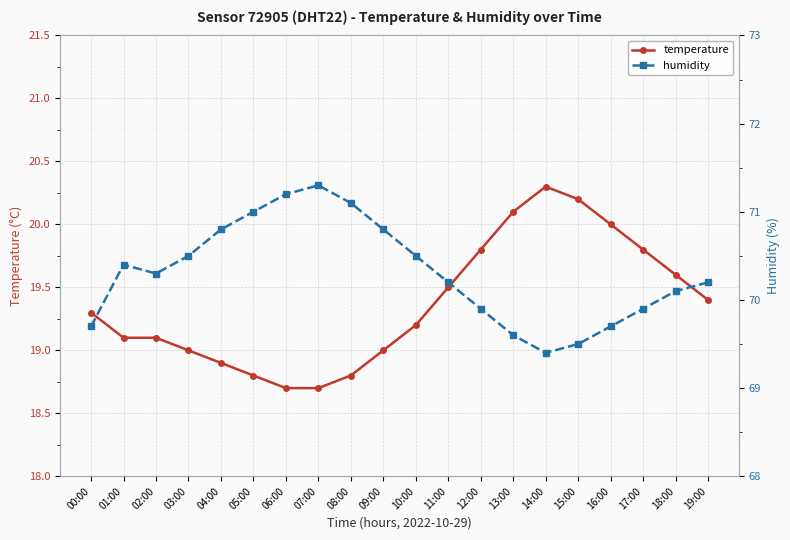

What is the value of the temperature point at the 6th from the left?

18.8